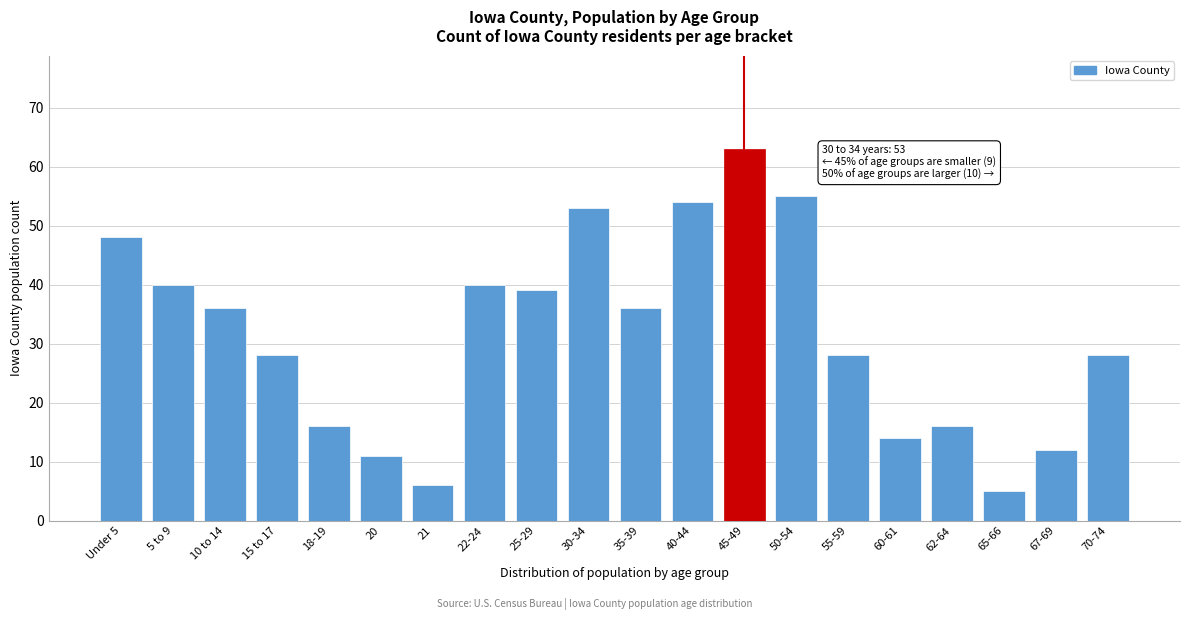

Reading left to right, what are all the values shown in this chart?

48	40	36	28	16	11	6	40	39	53	36	54	63	55	28	14	16	5	12	28